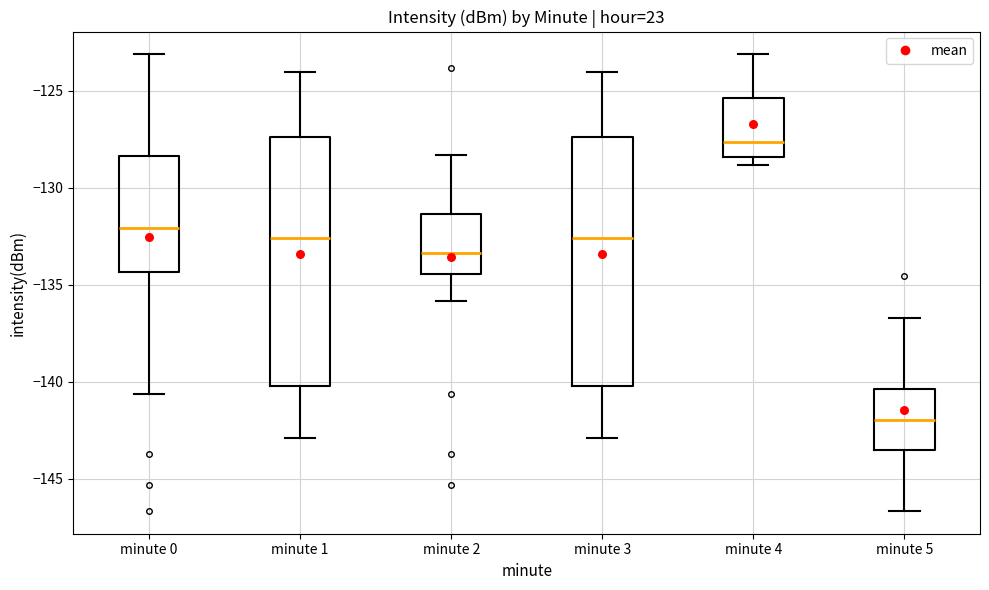

Reading left to right, read every box against the y-axis: the position of its median line, the range the box covers, and the ends of its whiskers. The values are not printed on the chart, so give them approximately, as read against the axis.

minute 0: median -132.0, box -134.5 to -128.5, whiskers -140.5 to -123.0
minute 1: median -132.5, box -140.0 to -127.5, whiskers -143.0 to -124.0
minute 2: median -133.5, box -134.5 to -131.5, whiskers -136.0 to -128.5
minute 3: median -132.5, box -140.0 to -127.5, whiskers -143.0 to -124.0
minute 4: median -127.5, box -128.5 to -125.5, whiskers -129.0 to -123.0
minute 5: median -142.0, box -143.5 to -140.5, whiskers -146.5 to -136.5